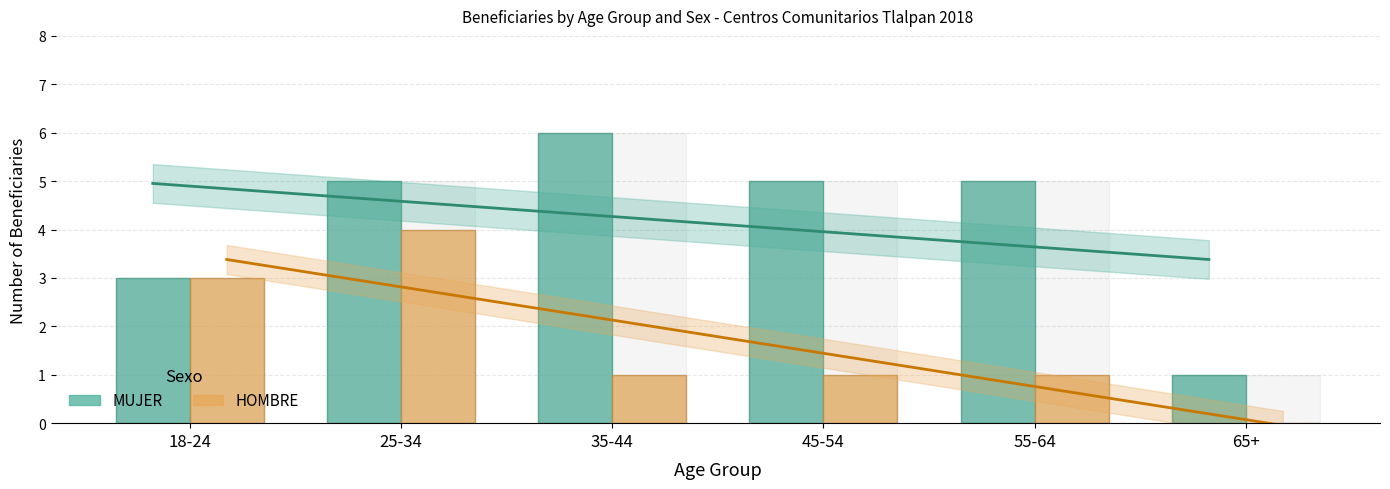

At which category is the sum across all series the highest?

25-34